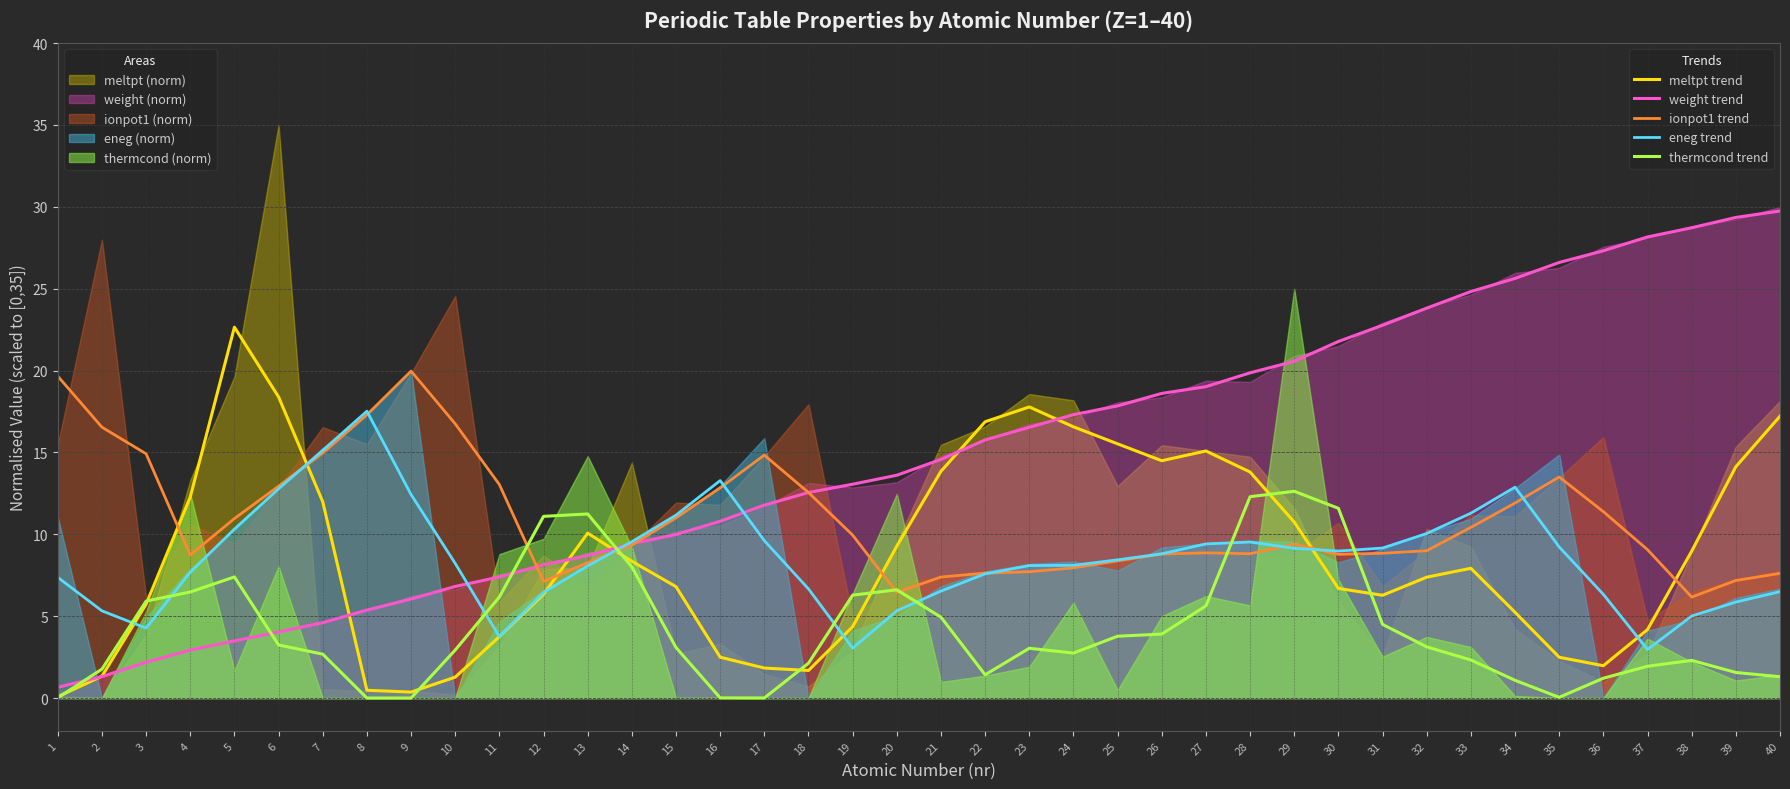

What is the spread (max minus min) of values at 34?

24.5